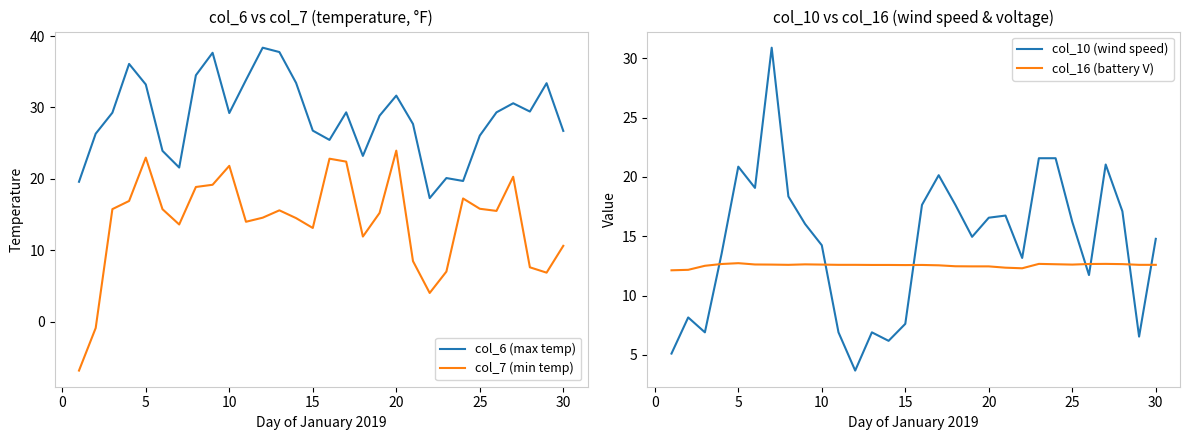

What is the maximum value for col_7 (min temp)?

24.0